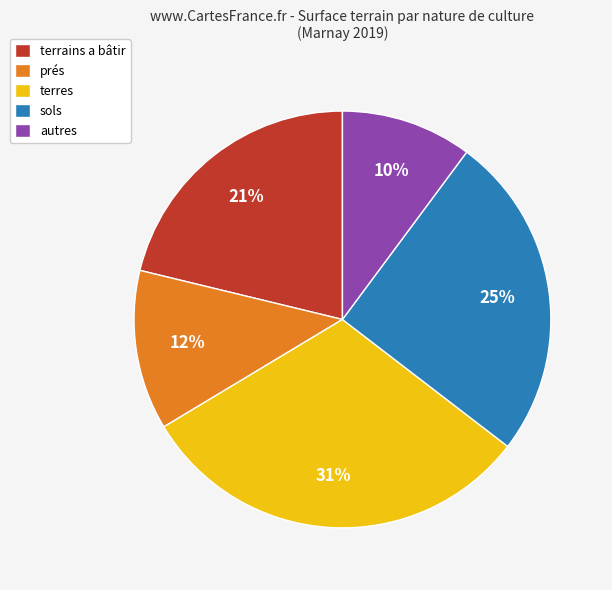

How many slices are in this pie chart?

5